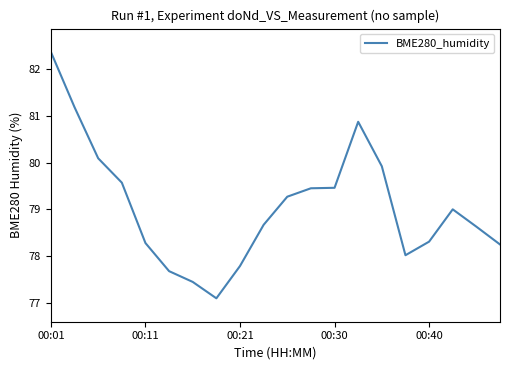

What is the smallest value displayed?

77.1